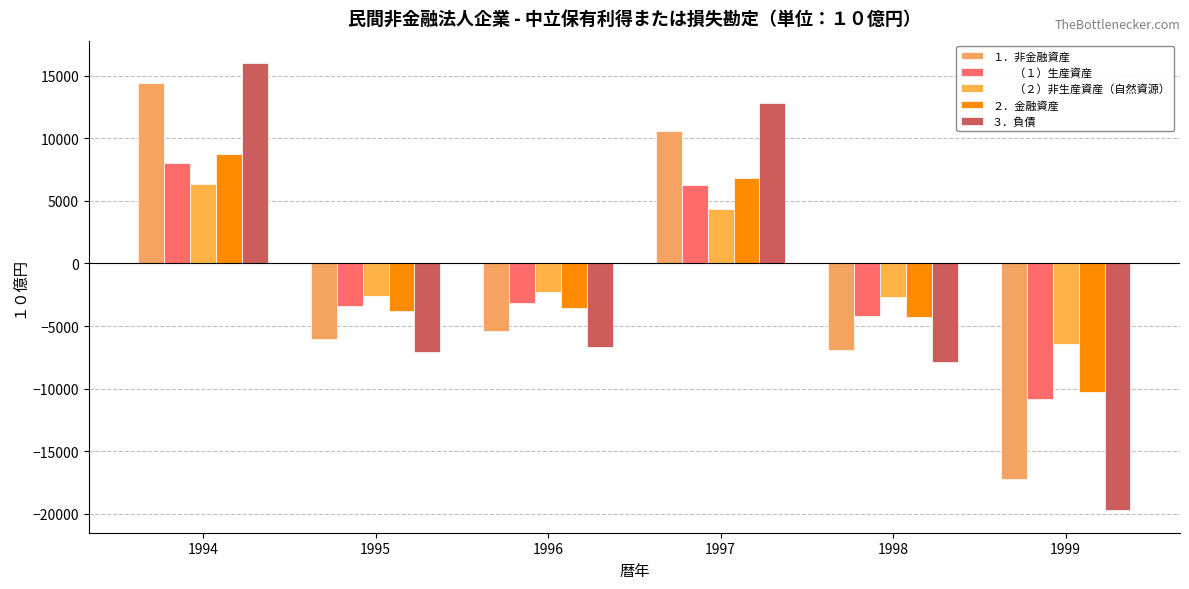

How many series are shown in this chart?

5